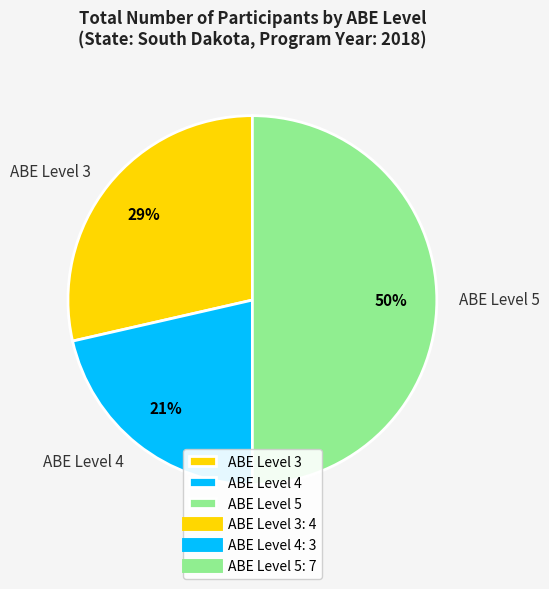

Count the number of slices in the pie.

3